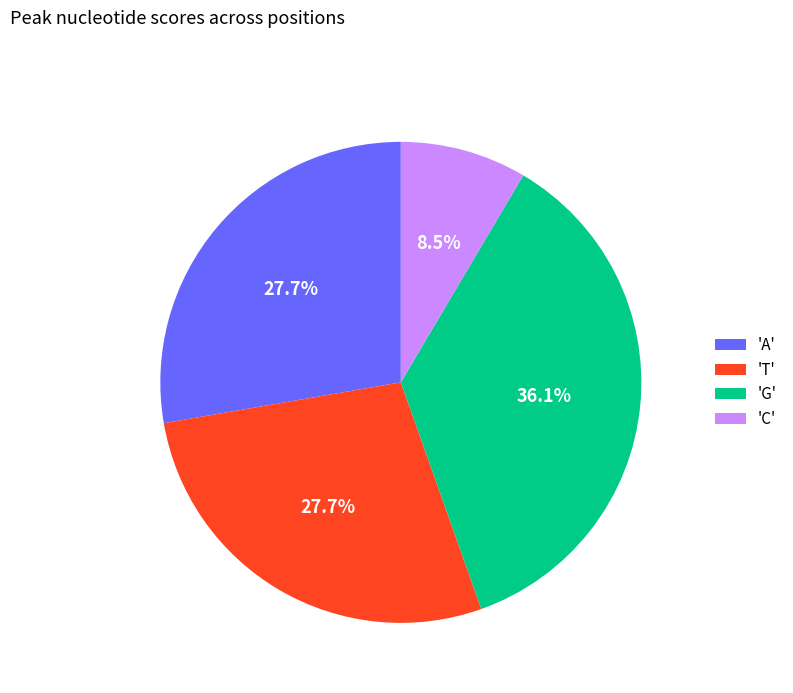

What percentage is NOT represented by 'T'?

72.3%